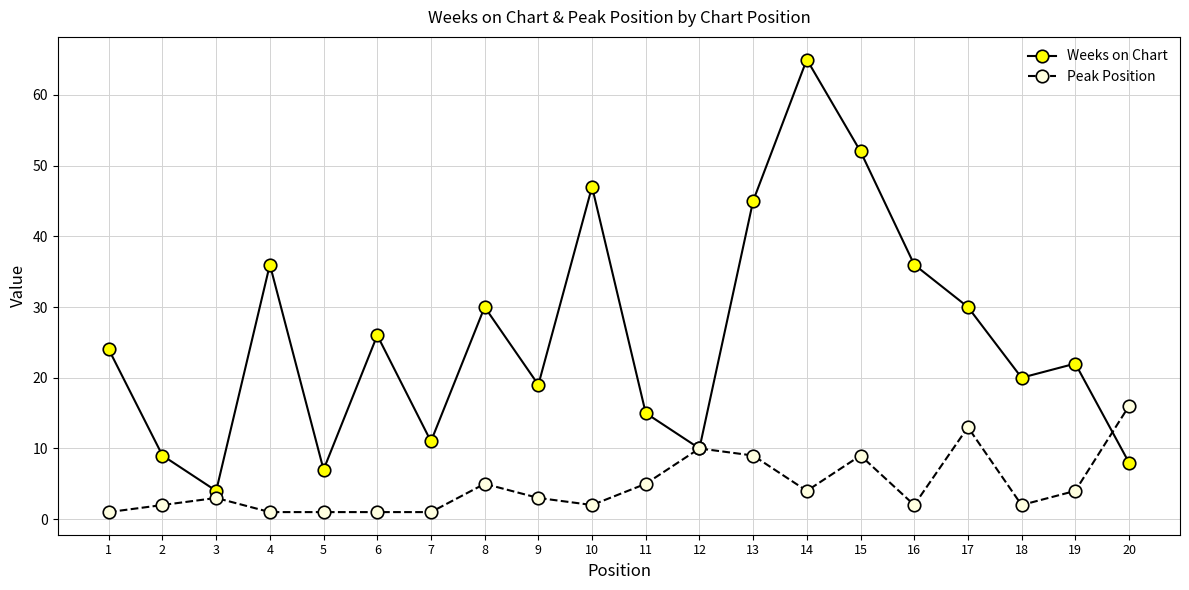

What are all the series names shown in the legend?

Weeks on Chart, Peak Position